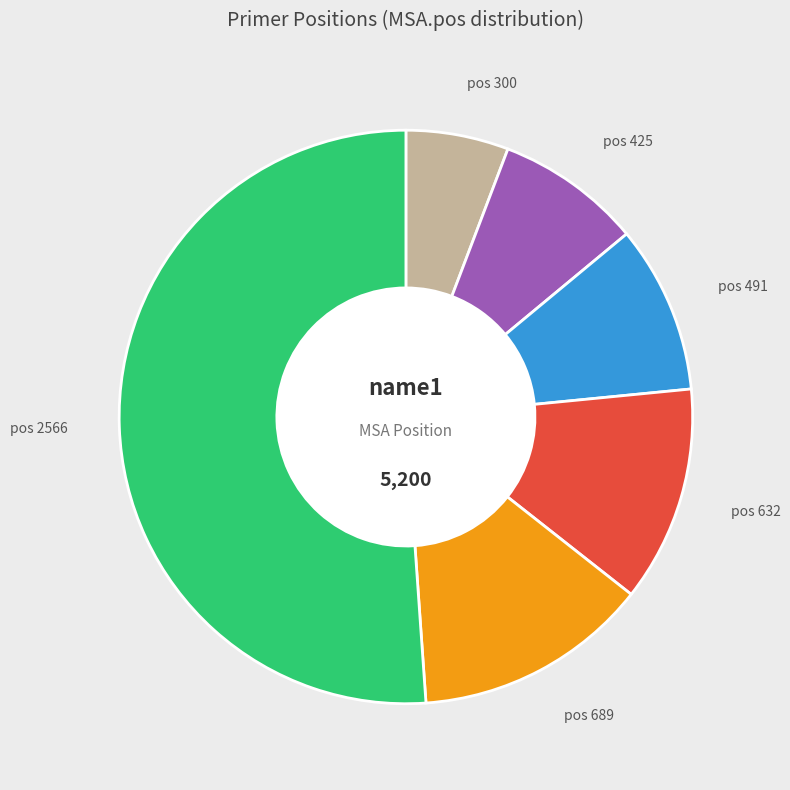

Is there any slice that represents more than half of the pie?

Yes